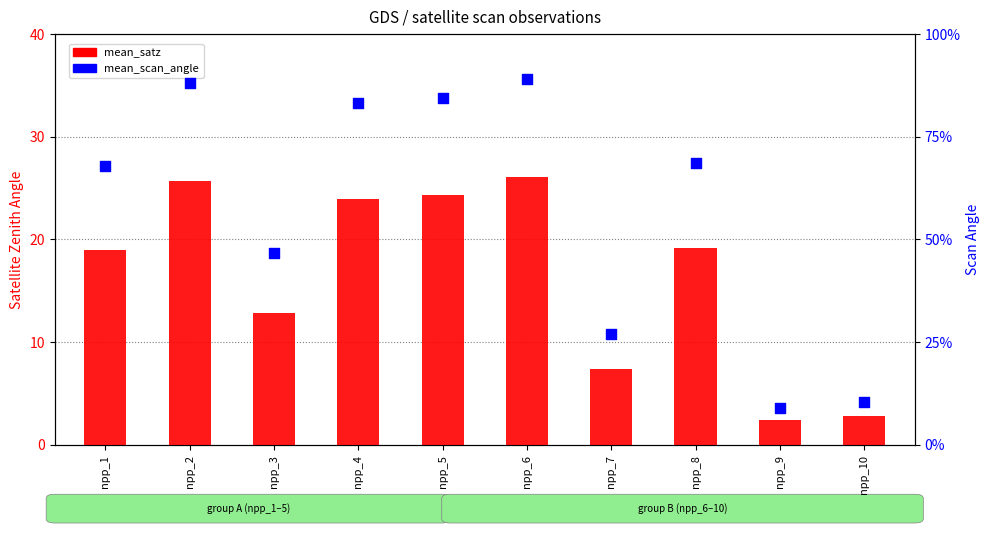

Which series has the widest spread of Y values?

mean_satz